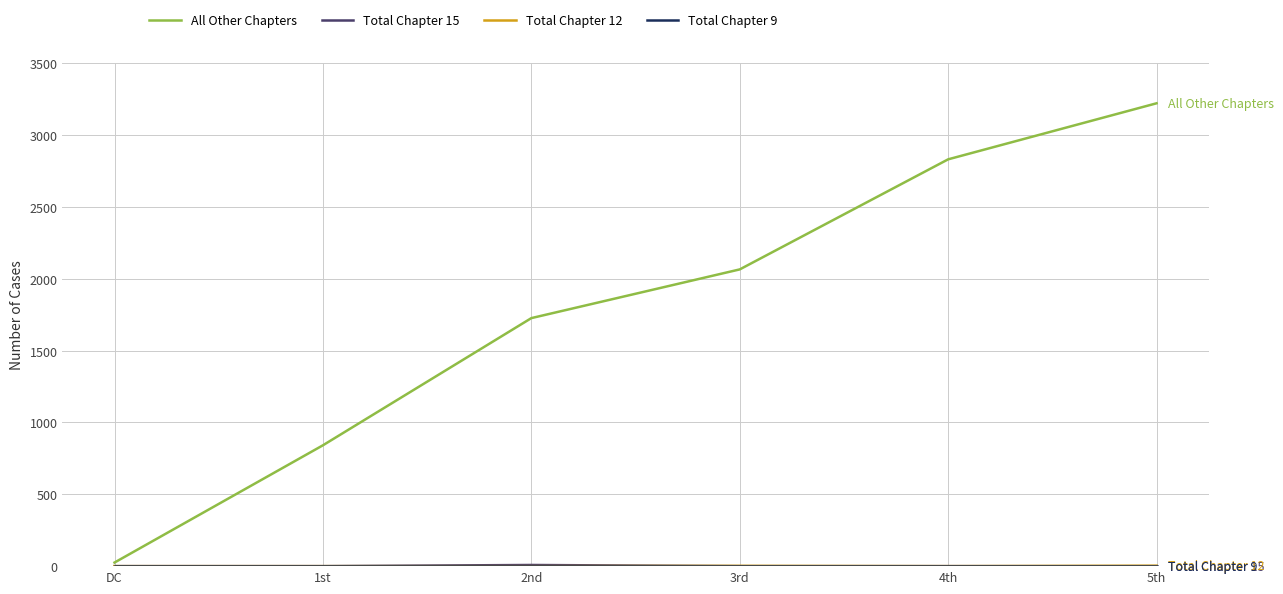

Which series has the widest spread of values?

All Other Chapters